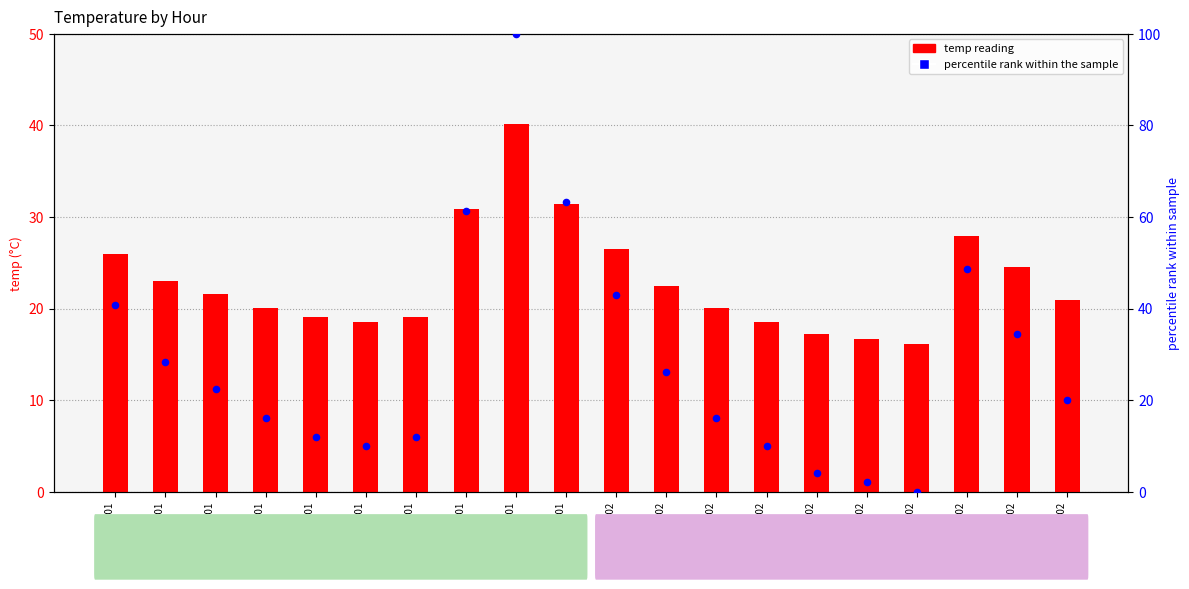

At how many categories does at least one series exceed 3?

20